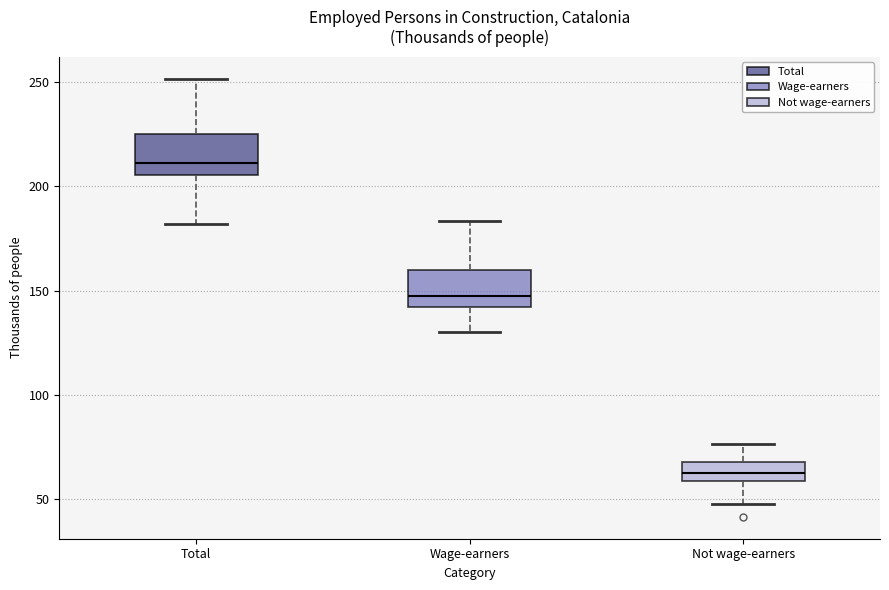

Reading left to right, read every box against the y-axis: the position of its median line, the range the box covers, and the ends of its whiskers. The values are not printed on the chart, so give them approximately, as read against the axis.

Total: median 210, box 205 to 225, whiskers 180 to 250
Wage-earners: median 145, box 140 to 160, whiskers 130 to 185
Not wage-earners: median 60 (inside the box), box 60 to 70, whiskers 50 to 75